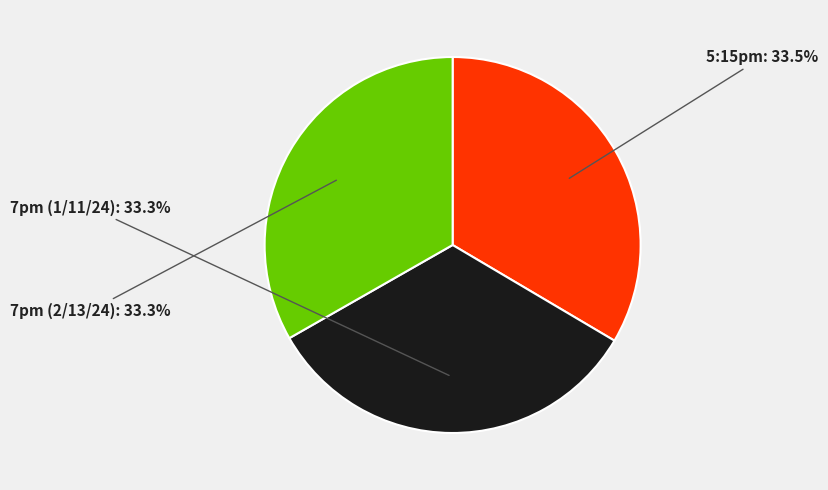

What is the ratio of the value at 7pm (1/11/24) to the value at 5:15pm?

1.0